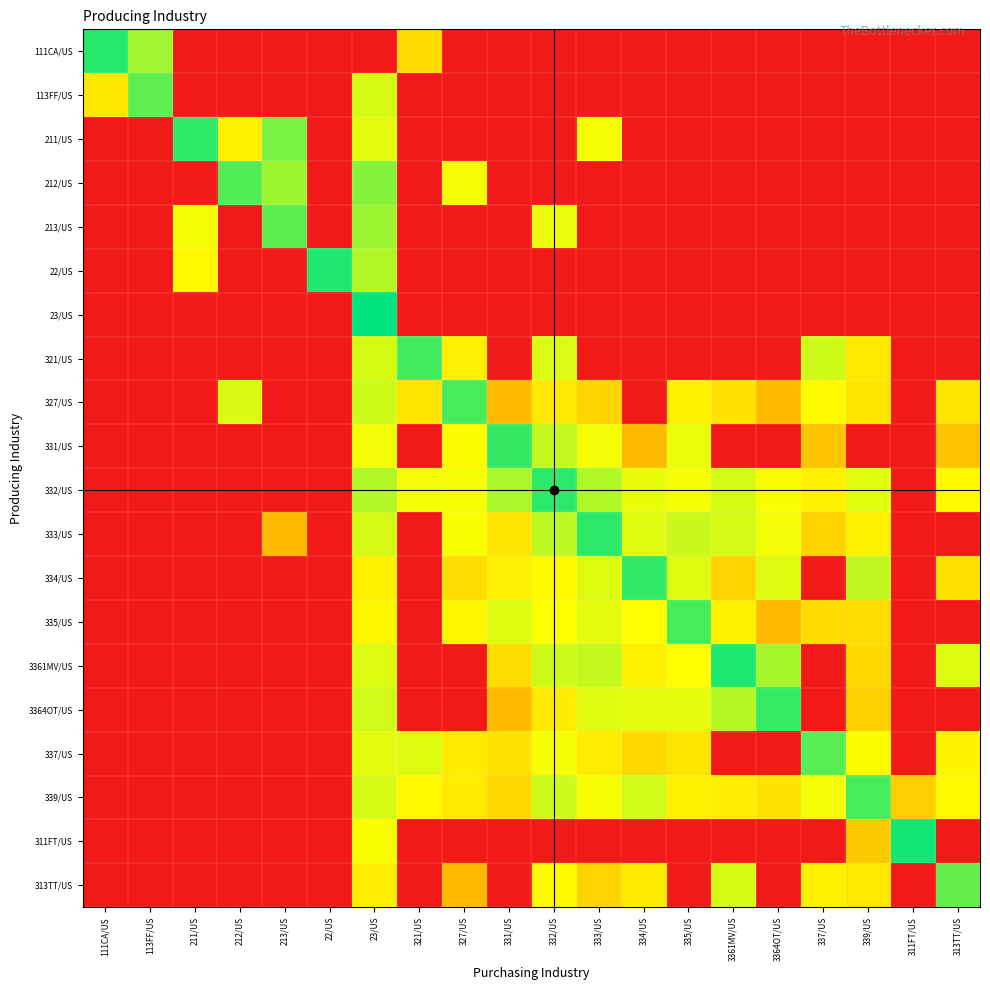

What is the maximum value shown in the chart?

12.3